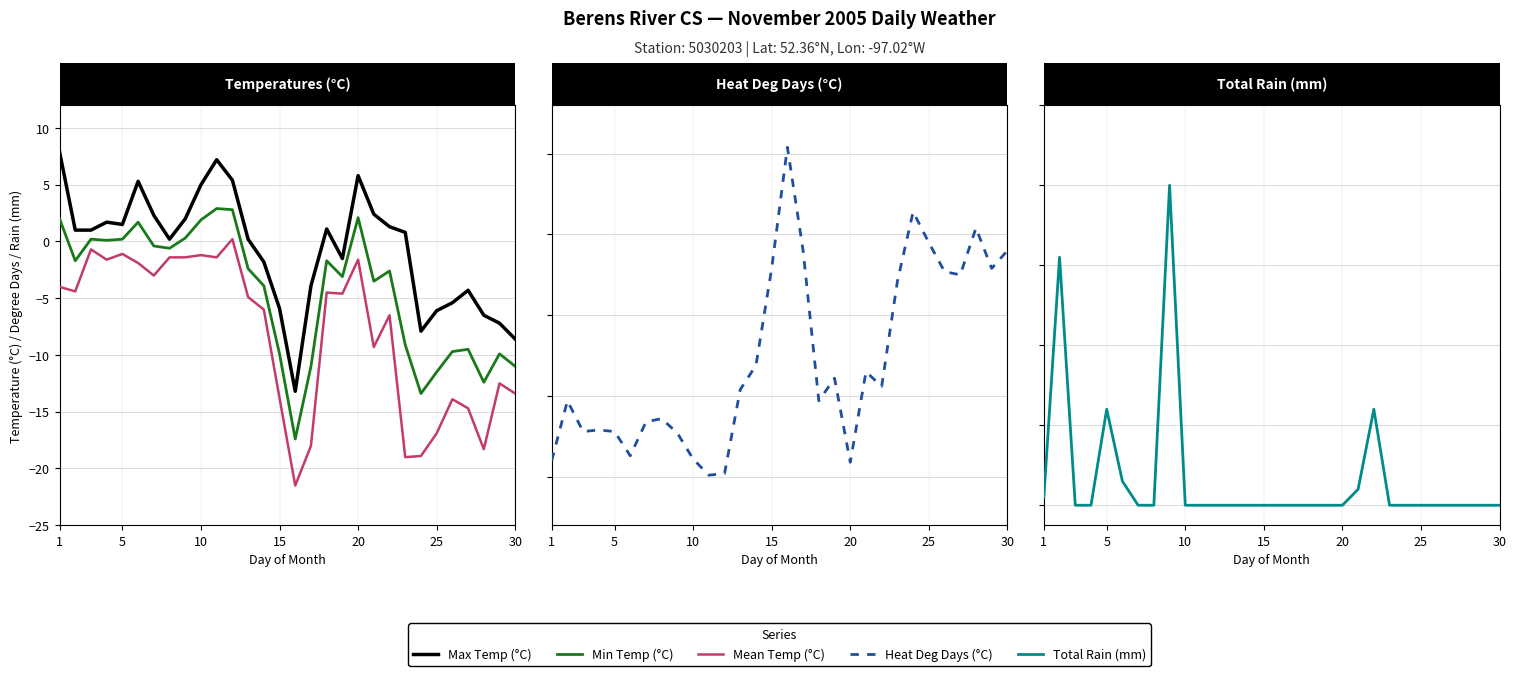

Which series has the largest total across all categories?

Heat Deg Days (°C)